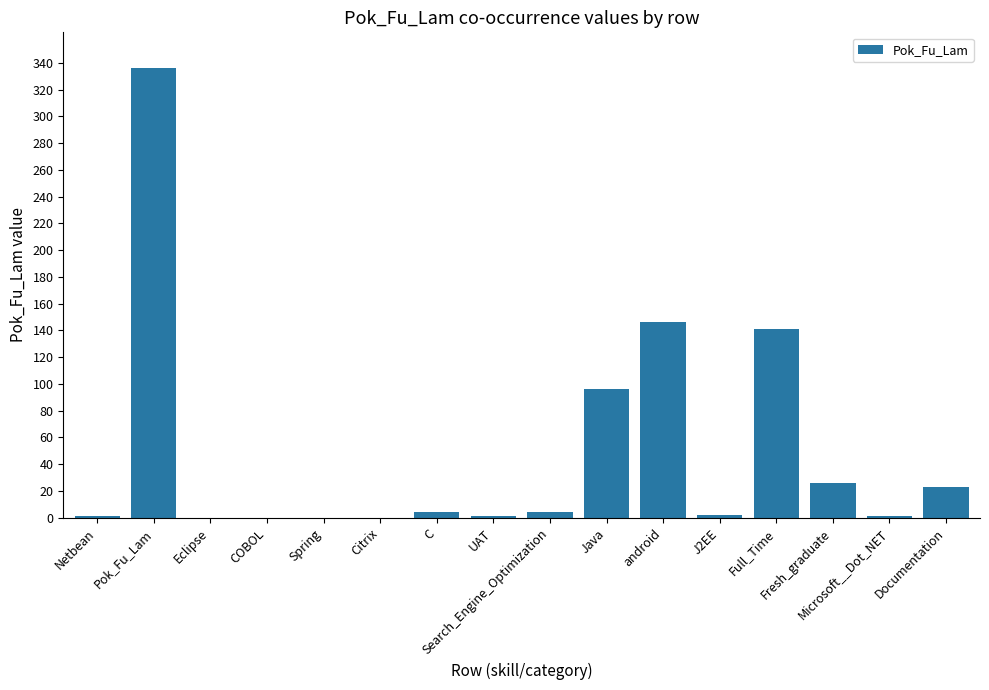

At which label does the data first exceed 4?

Pok_Fu_Lam